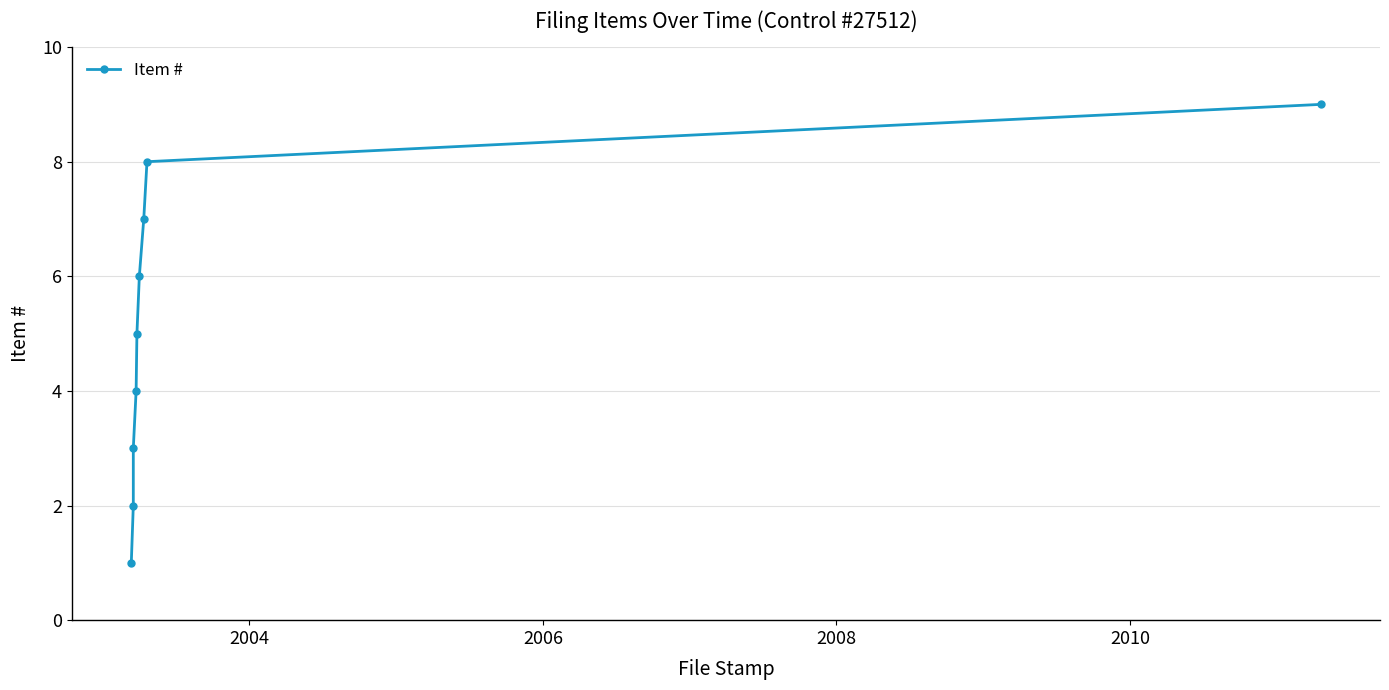

True or false: the data has more than 1 interior local peaks.

False